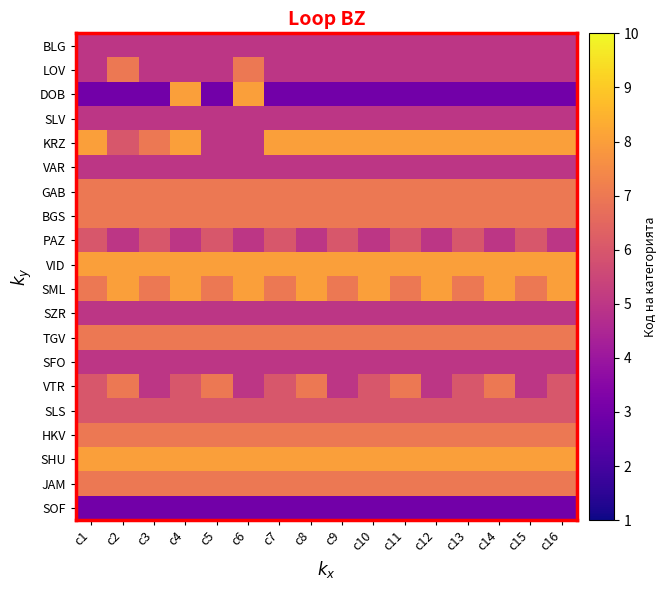

What is the total value across all series at с1?

120